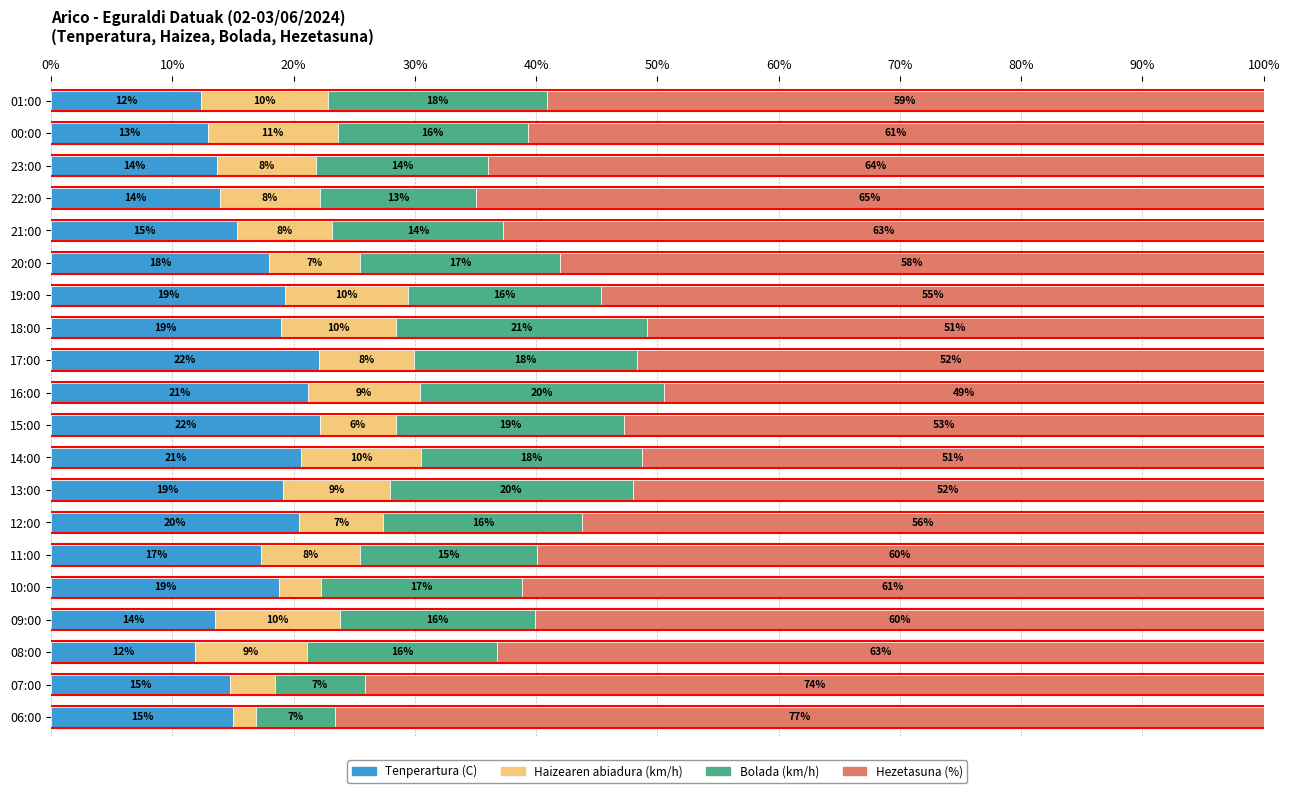

The value of Tenperartura (C) at 06:00 is 15.0. True or false?

True